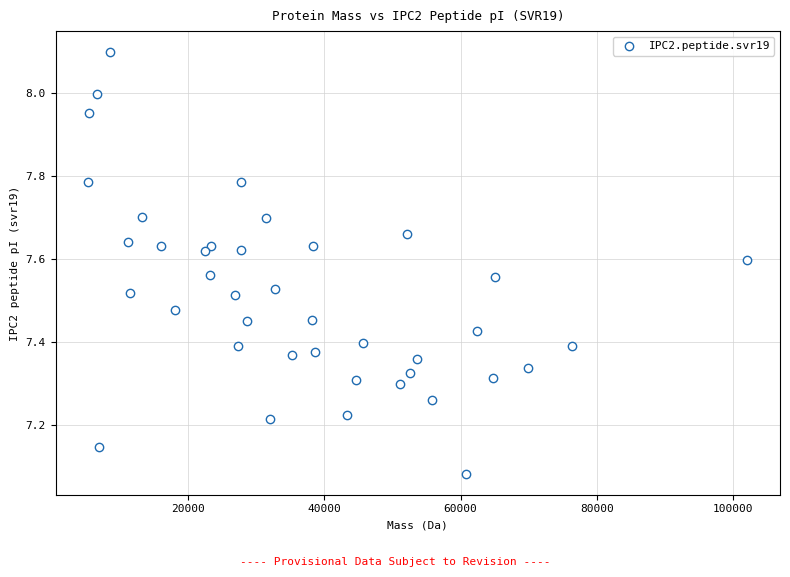

What is the range of Y values (max minus min)?

1.0